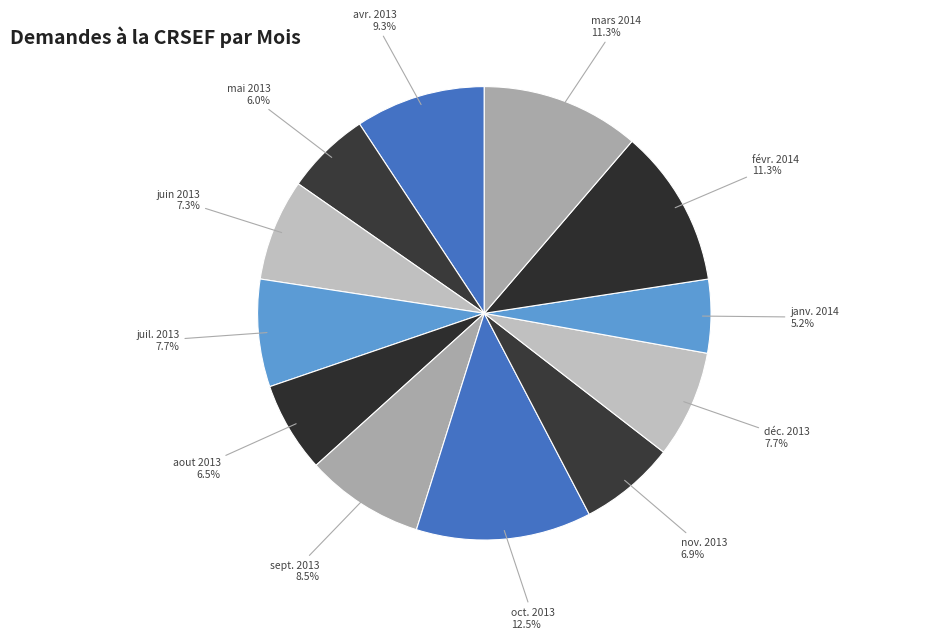

What is the total percentage of mars 2014 and déc. 2013?

19.0%